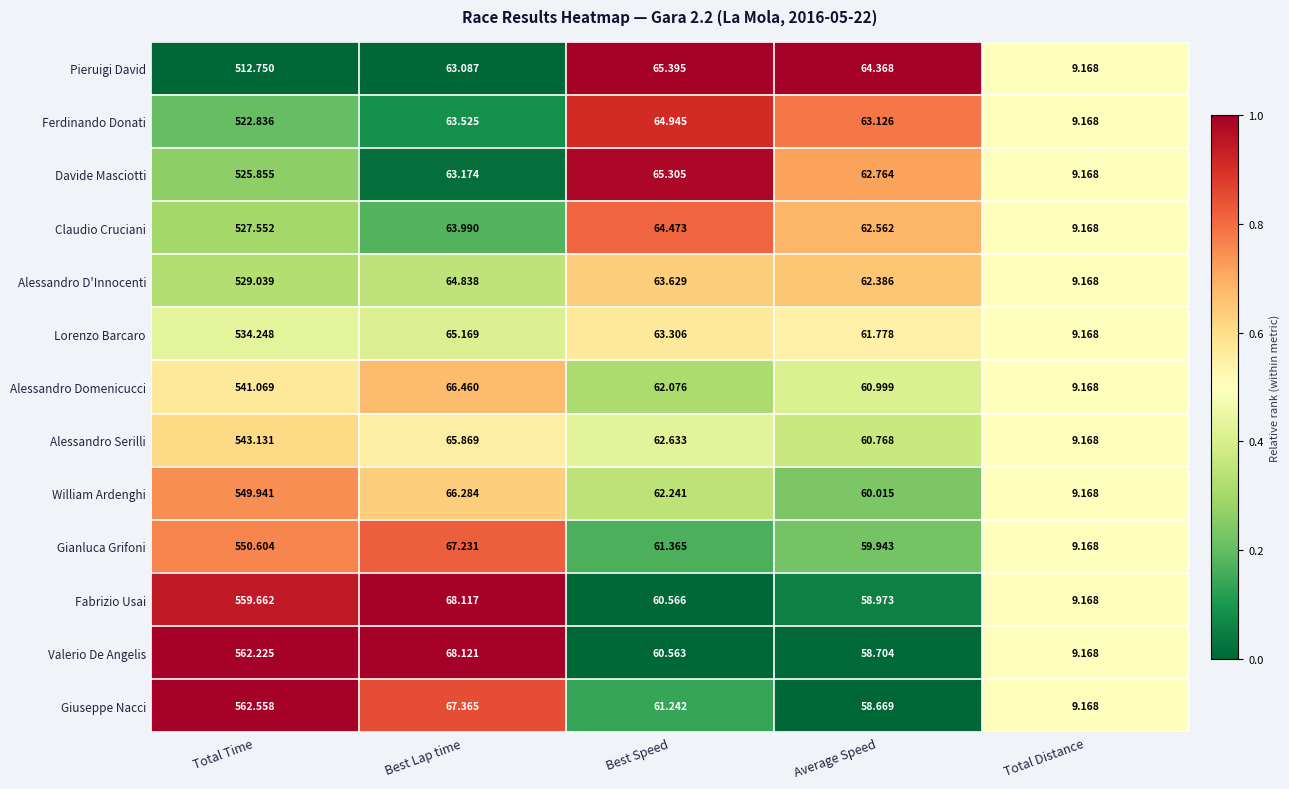

At Average Speed, list the series in order from largest to smallest.

Pieruigi David, Ferdinando Donati, Davide Masciotti, Claudio Cruciani, Alessandro D'Innocenti, Lorenzo Barcaro, Alessandro Domenicucci, Alessandro Serilli, William Ardenghi, Gianluca Grifoni, Fabrizio Usai, Valerio De Angelis, Giuseppe Nacci